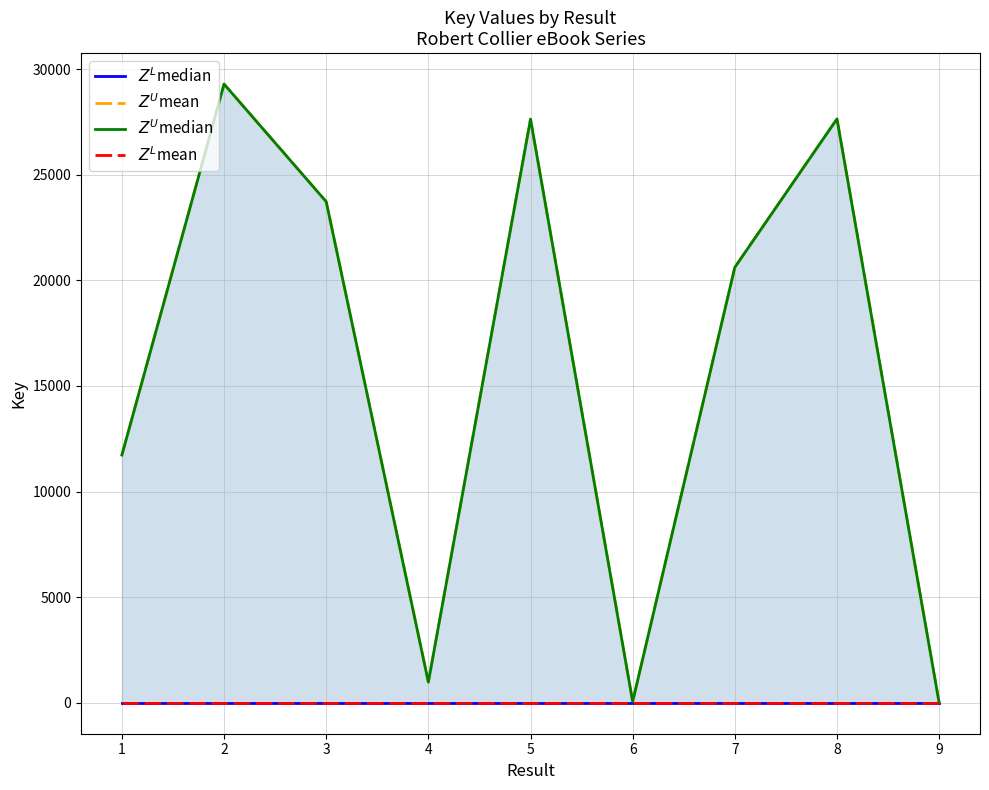

Rank the categories by $Z^L$median value from lowest to highest.

1, 2, 3, 4, 5, 6, 7, 8, 9